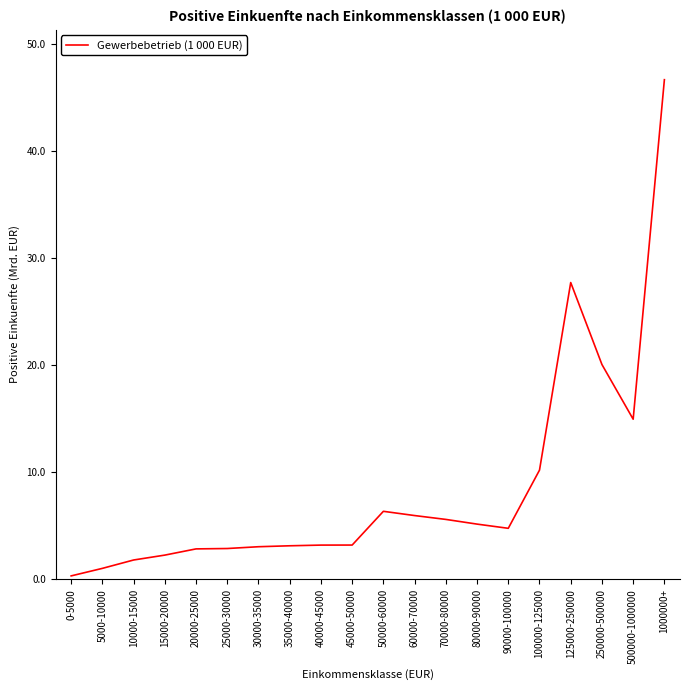

The value at 0-5000 is 294909. True or false?

True